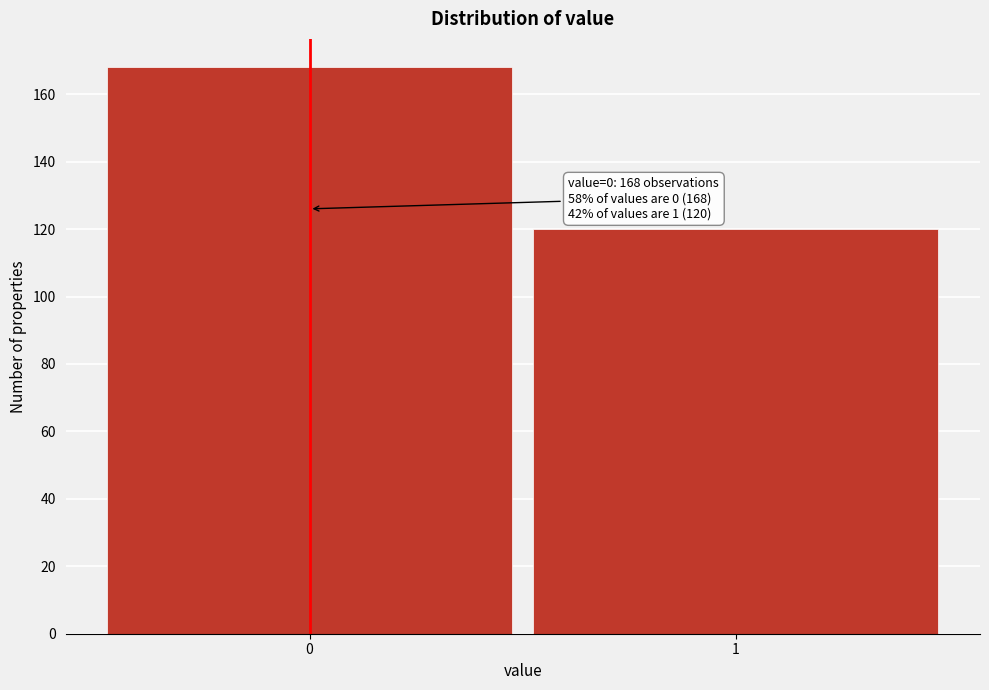

Reading left to right, transcribe all the data shown in this chart.

0=168	1=120